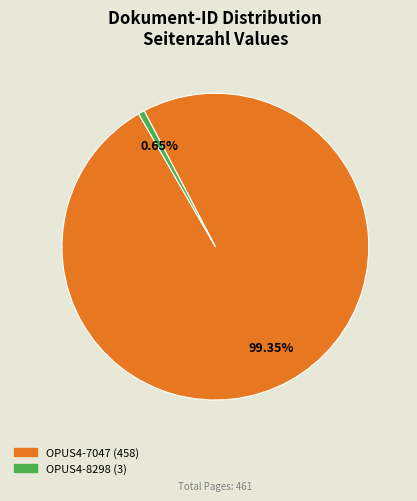

Do OPUS4-7047 and OPUS4-8298 together represent more than half of the pie?

Yes